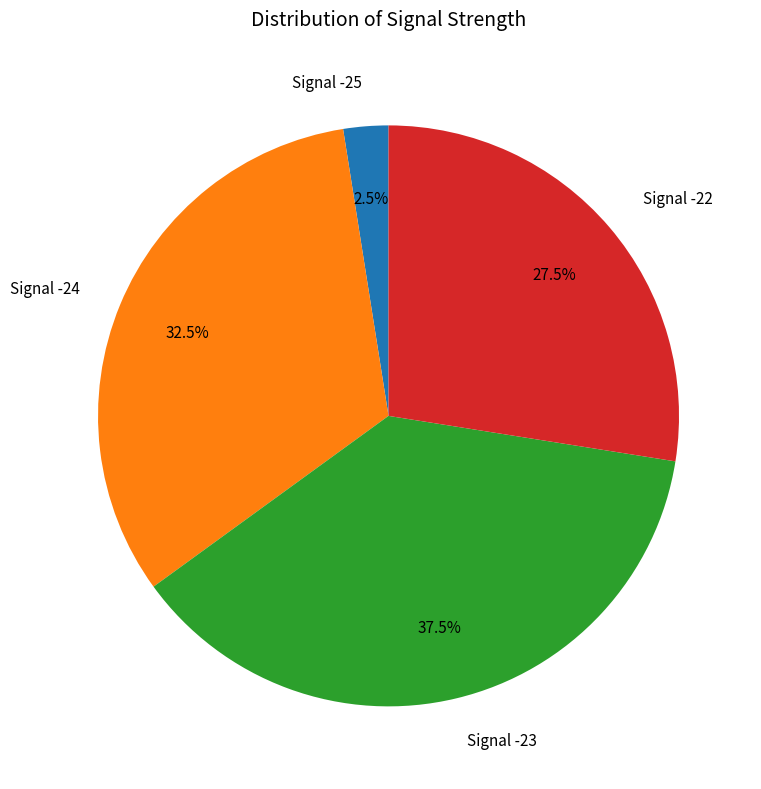

Is there a majority slice in this chart?

No